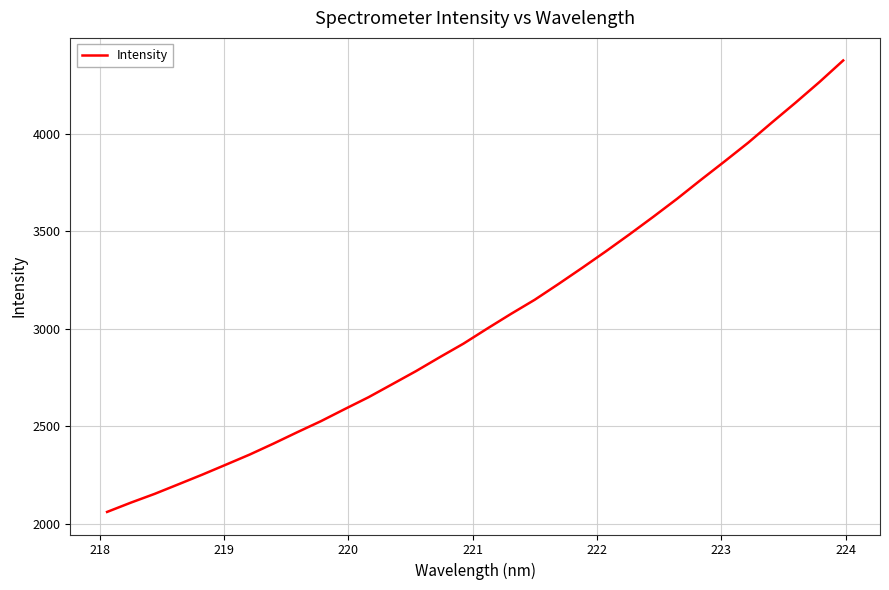

What is the maximum value shown in the chart?

4377.2